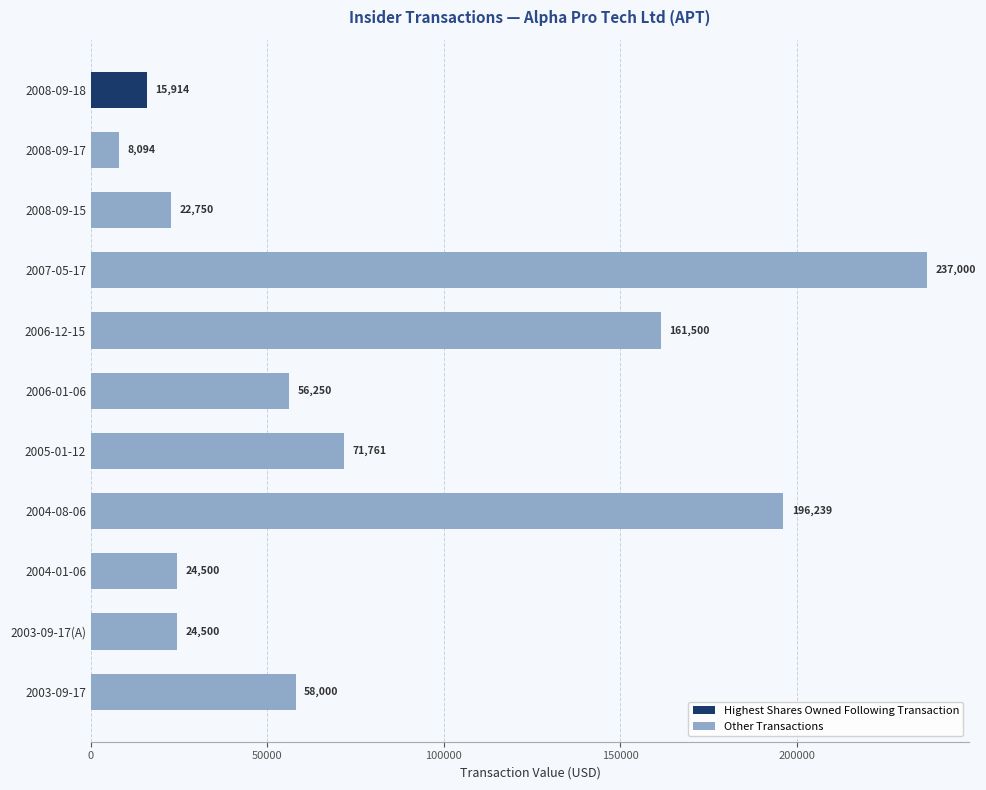

What is the change in value from 2008-09-18 to 2004-08-06?

+180325